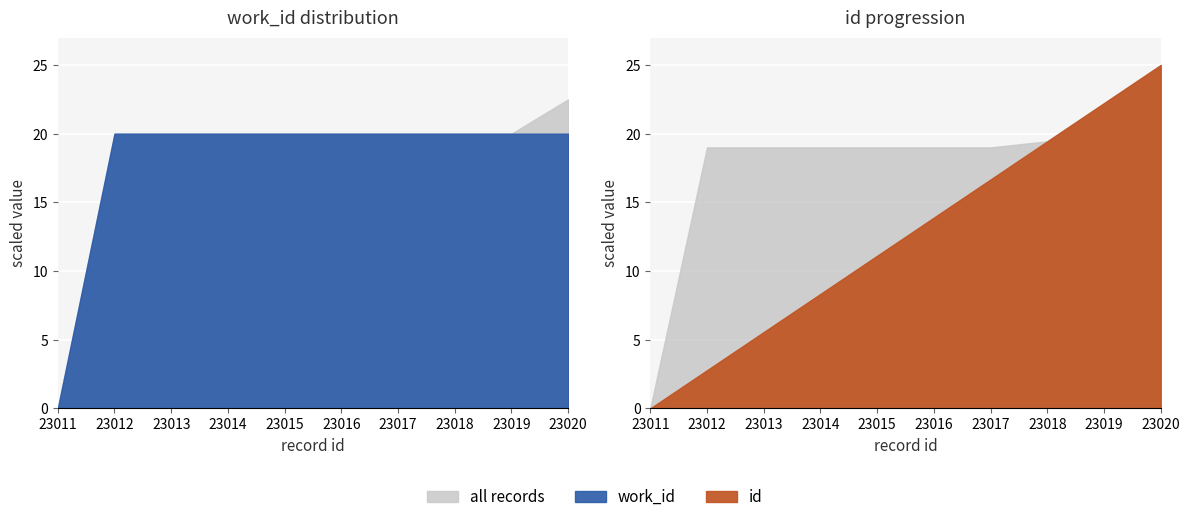

True or false: work_id has a value of 2306 at 23016.

False